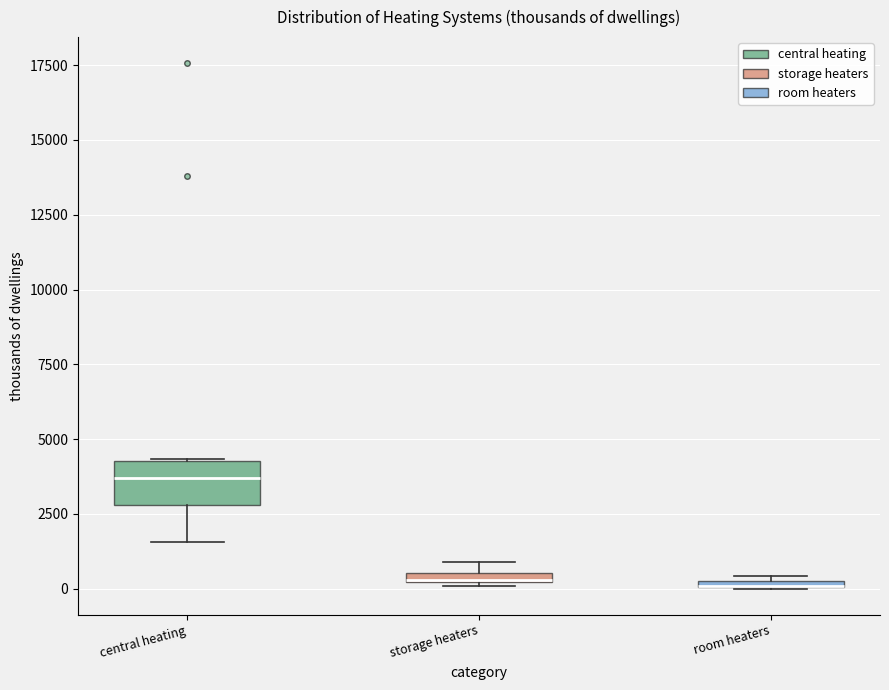

Where does the median line of the box for central heating sit on the y-axis? The values are not printed on the chart, so give them approximately, as read against the axis.

3500